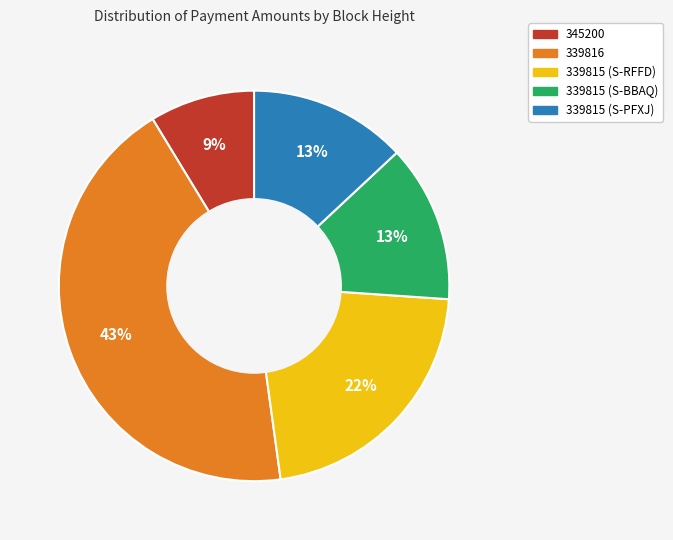

The 345200 slice represents 14% of the pie. True or false?

False